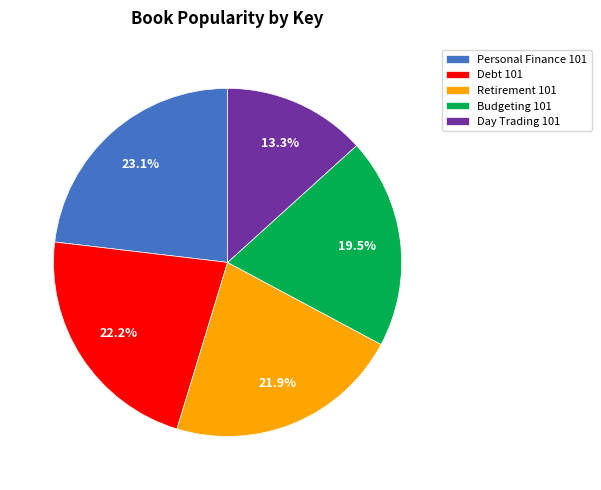

What percentage is the Debt 101 slice, to the nearest percent?

22%